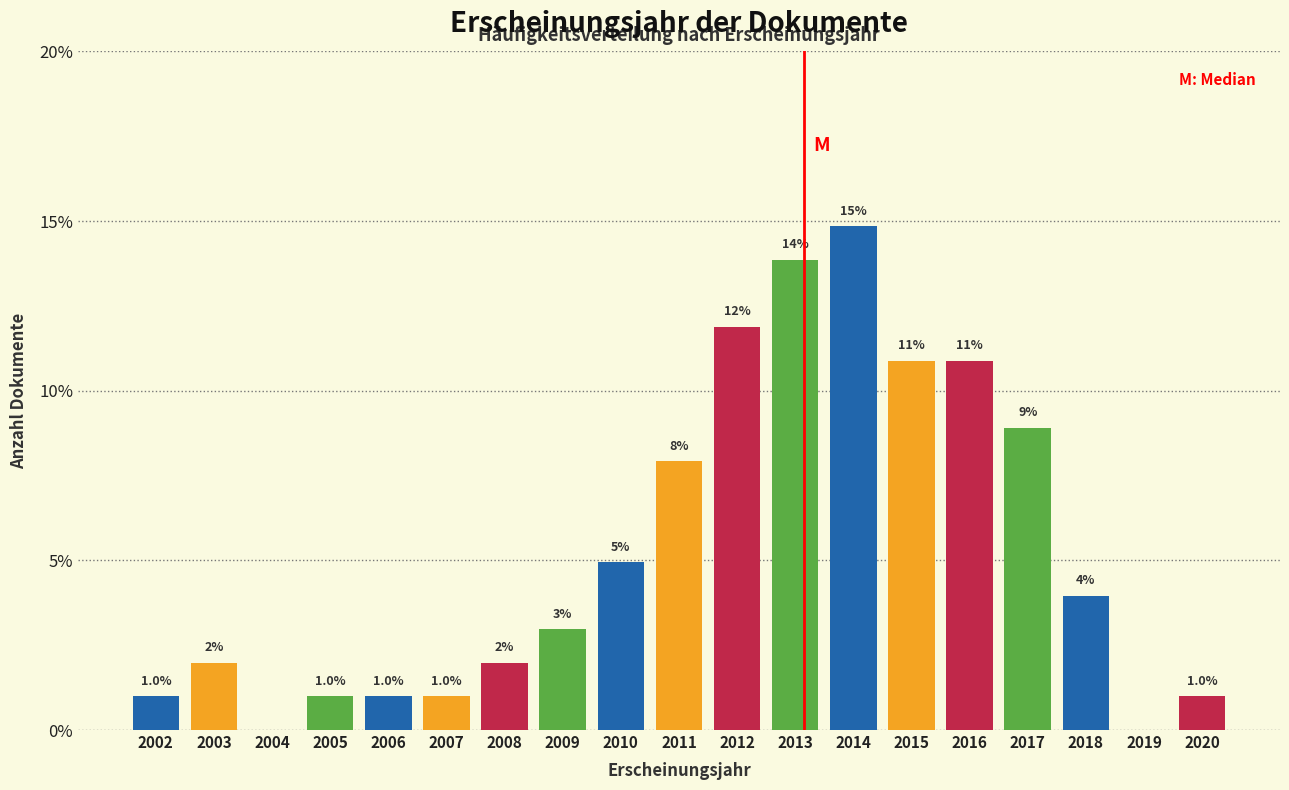

Reading left to right, list all the values displayed in this chart.

2002=1.0	2003=2.0	2004=0.0	2005=1.0	2006=1.0	2007=1.0	2008=2.0	2009=3.0	2010=5.0	2011=7.9	2012=11.9	2013=13.9	2014=14.9	2015=10.9	2016=10.9	2017=8.9	2018=4.0	2019=0.0	2020=1.0